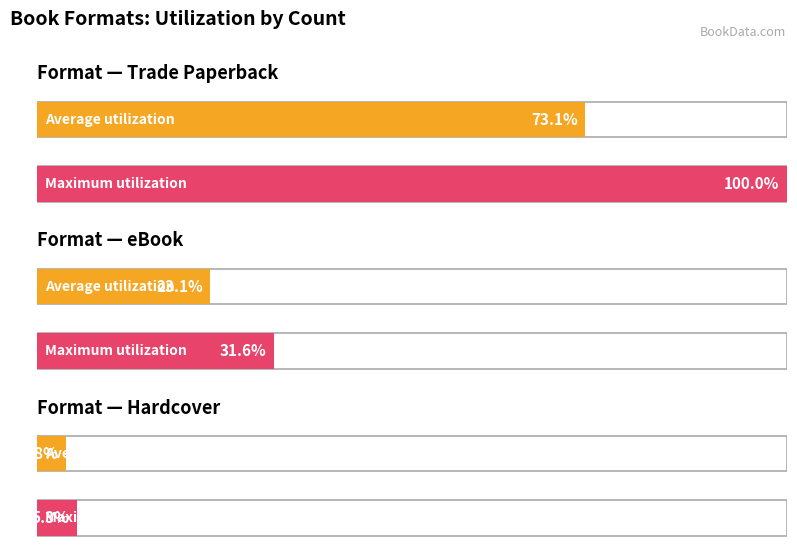

Which category has the highest value in the Unique Titles series?

Trade Paperback